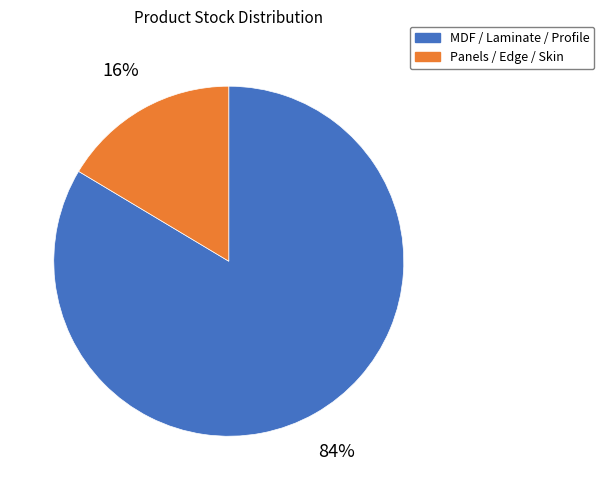

To the nearest percent, what is the average slice percentage?

50%